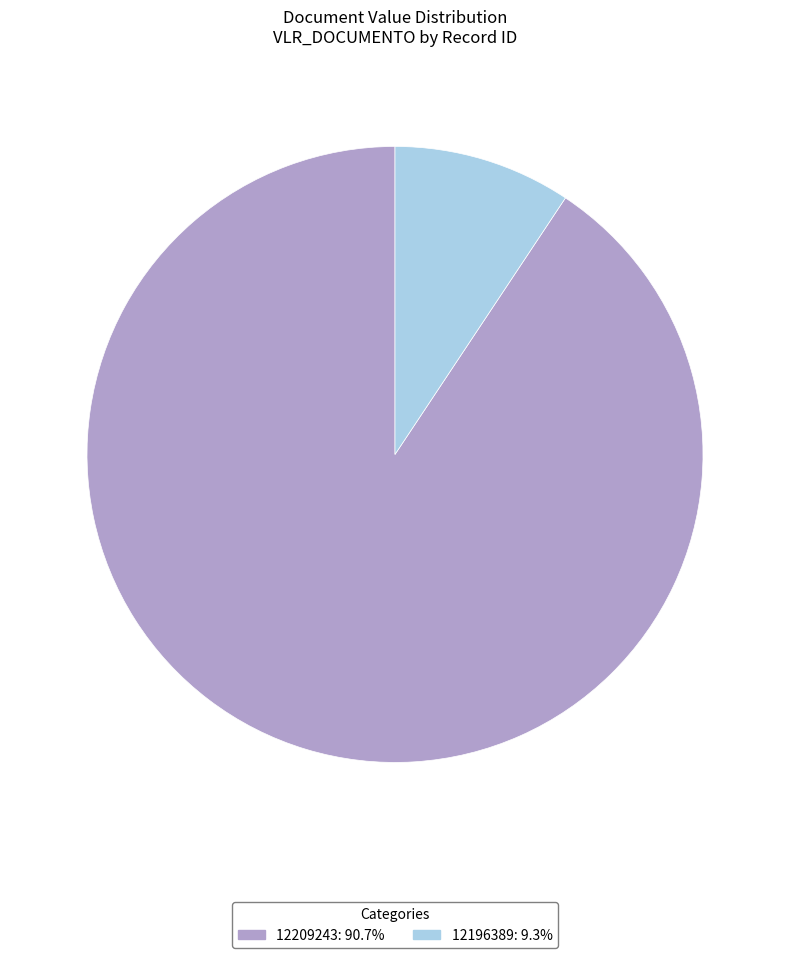

Count the number of slices in the pie.

2